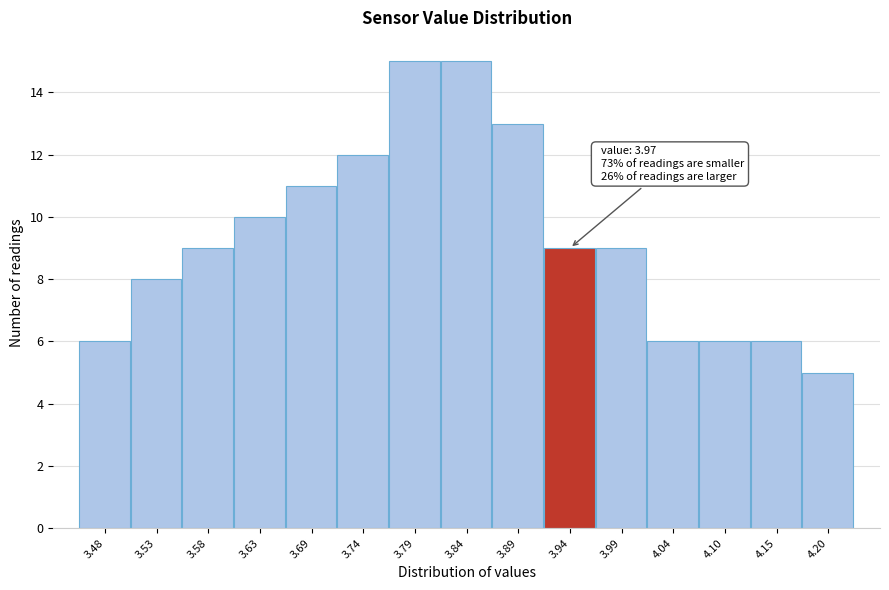

Reading left to right, what are all the values shown in this chart?

3.48=6	3.53=8	3.58=9	3.63=10	3.69=11	3.74=12	3.79=15	3.84=15	3.89=13	3.94=9	3.99=9	4.04=6	4.10=6	4.15=6	4.20=5